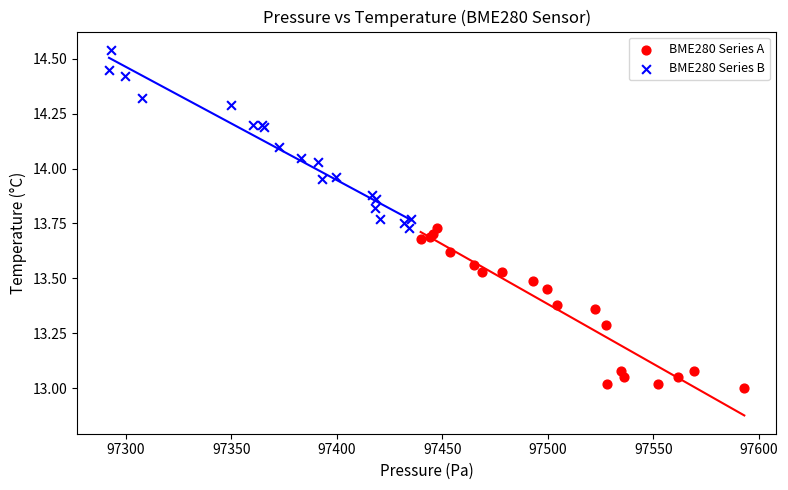

Which series reaches the maximum Y coordinate?

BME280 Series B